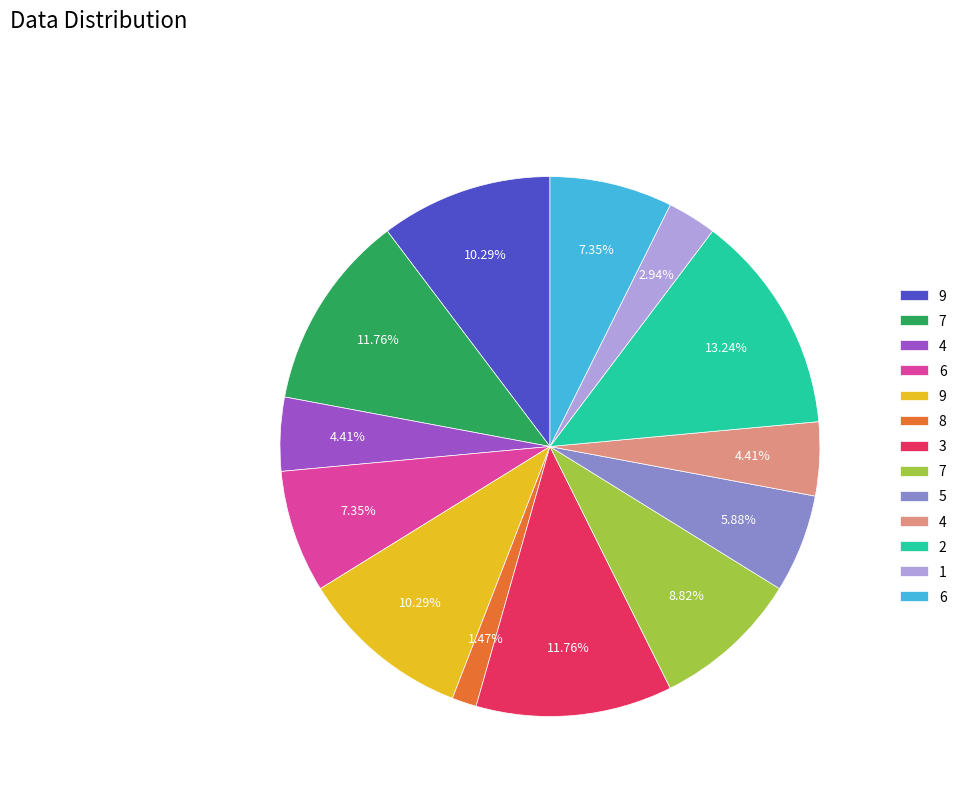

Is there a majority slice in this chart?

No